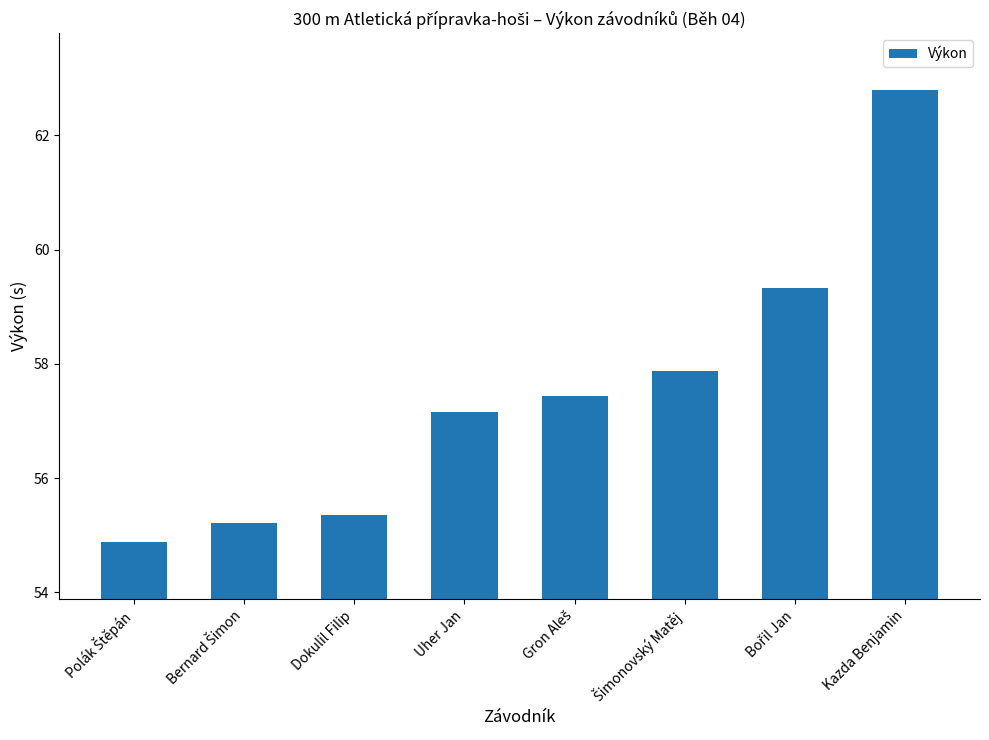

Are the bars horizontal?

No